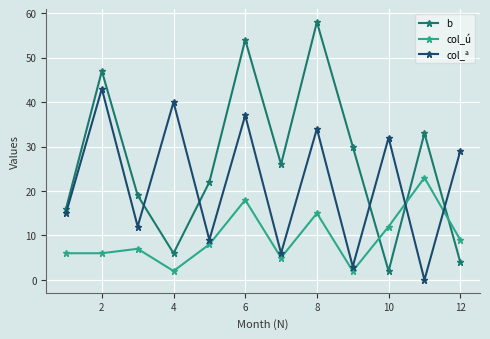

Which series has the largest total across all categories?

b